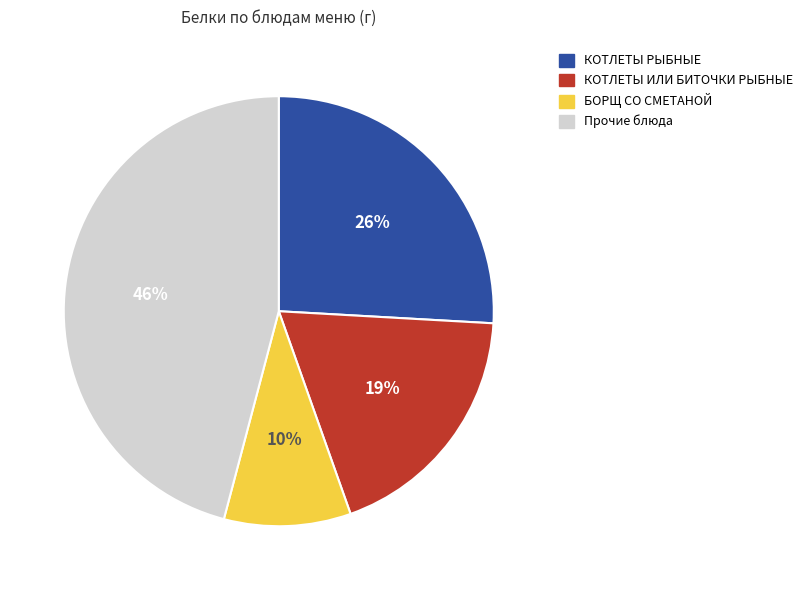

To the nearest percent, what is the average slice percentage?

25%